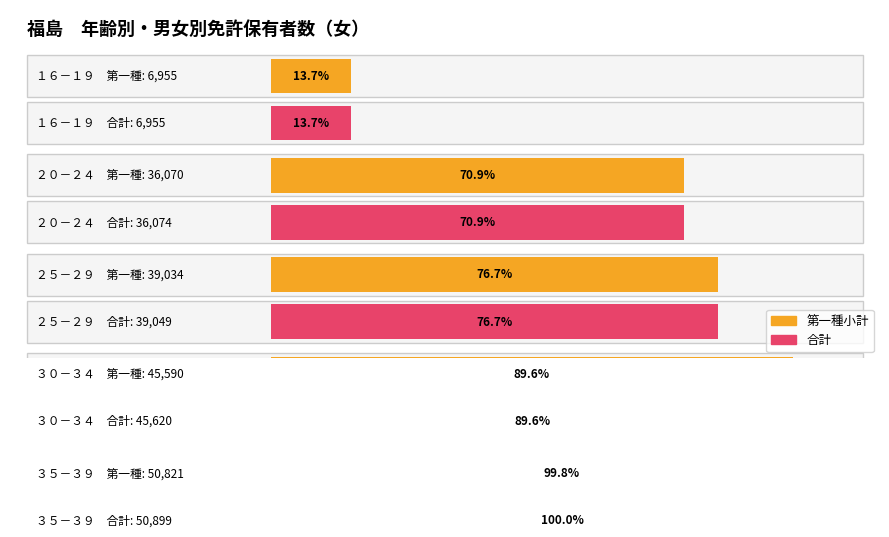

At which category is the sum across all series the highest?

３５－３９